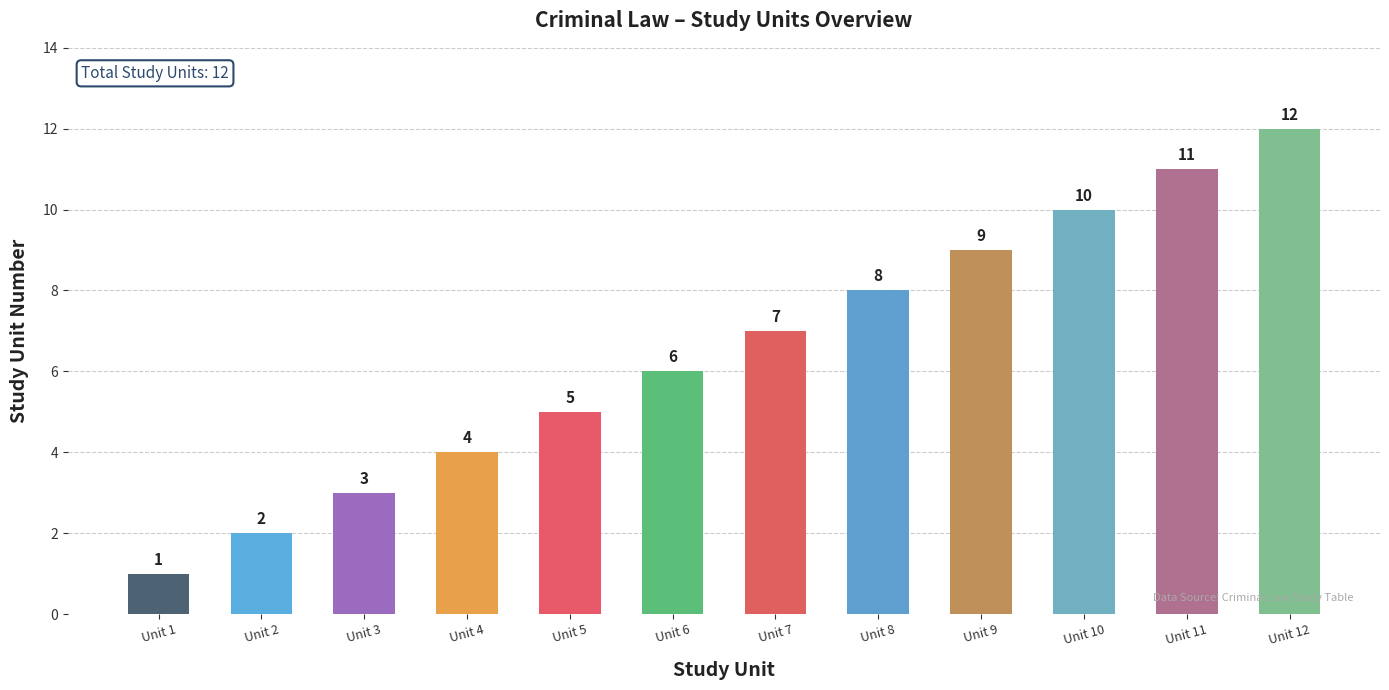

Rank the categories by value from highest to lowest.

Unit 12, Unit 11, Unit 10, Unit 9, Unit 8, Unit 7, Unit 6, Unit 5, Unit 4, Unit 3, Unit 2, Unit 1